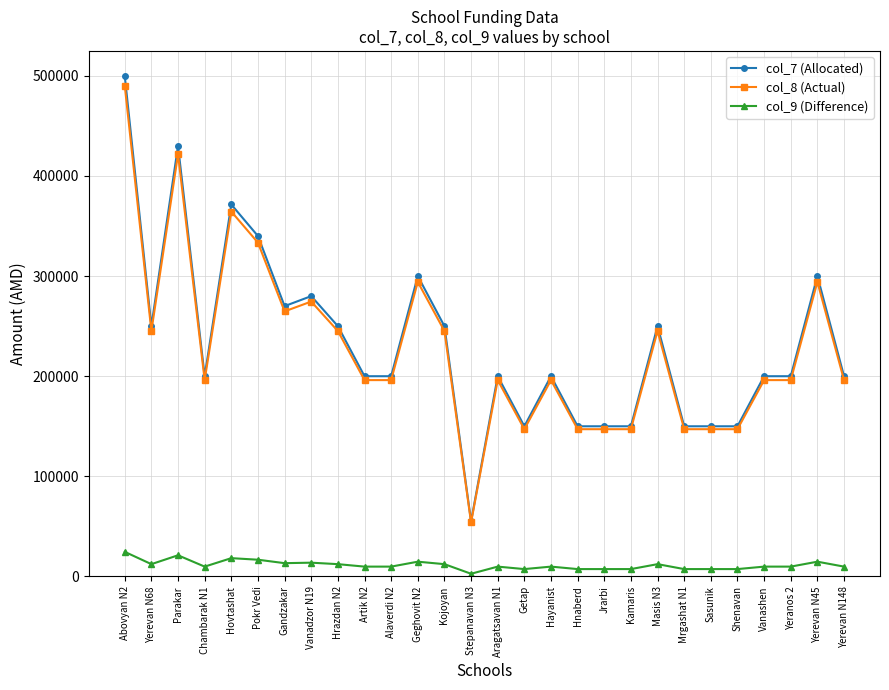

Which category has the highest value across all series?

Abovyan N2